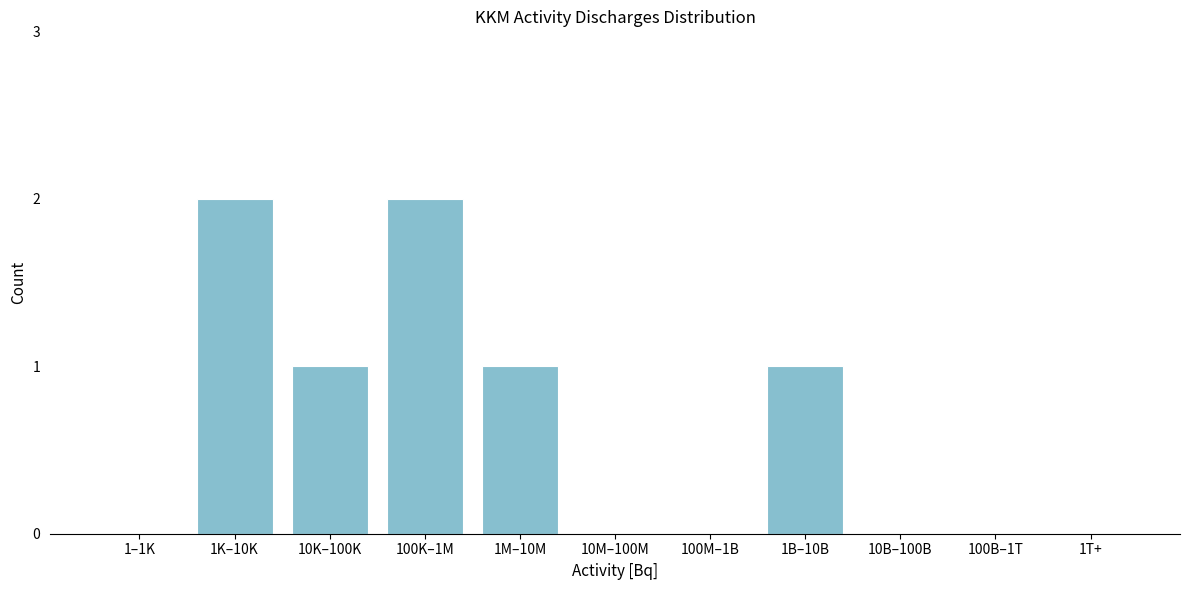

Reading left to right, list all the values displayed in this chart.

1–1K=0	1K–10K=2	10K–100K=1	100K–1M=2	1M–10M=1	10M–100M=0	100M–1B=0	1B–10B=1	10B–100B=0	100B–1T=0	1T+=0